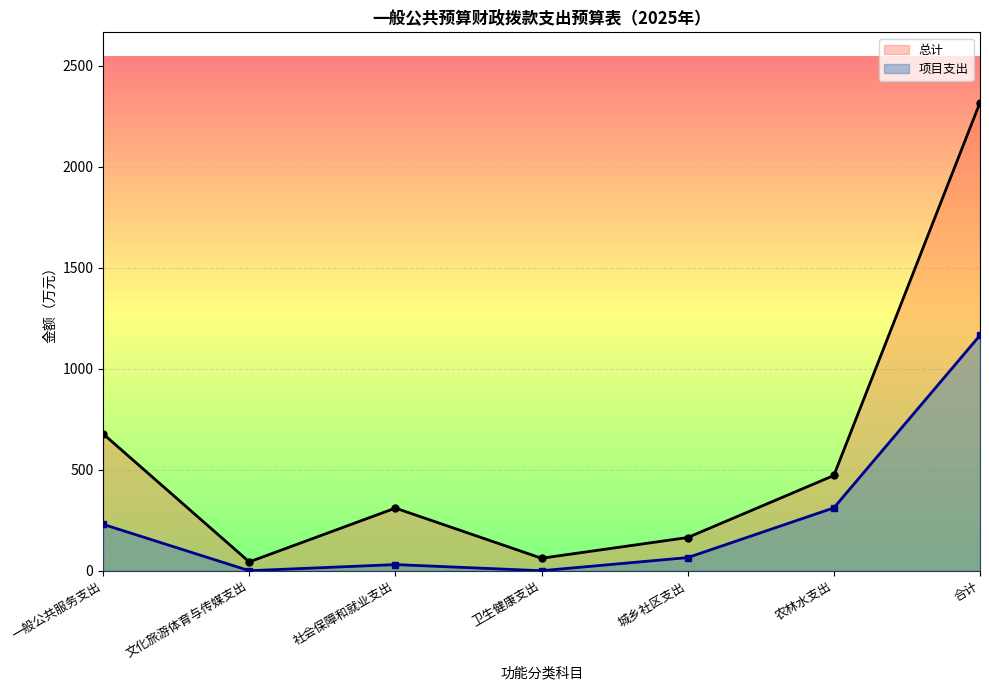

True or false: 总计 and 项目支出 cross at least once.

False